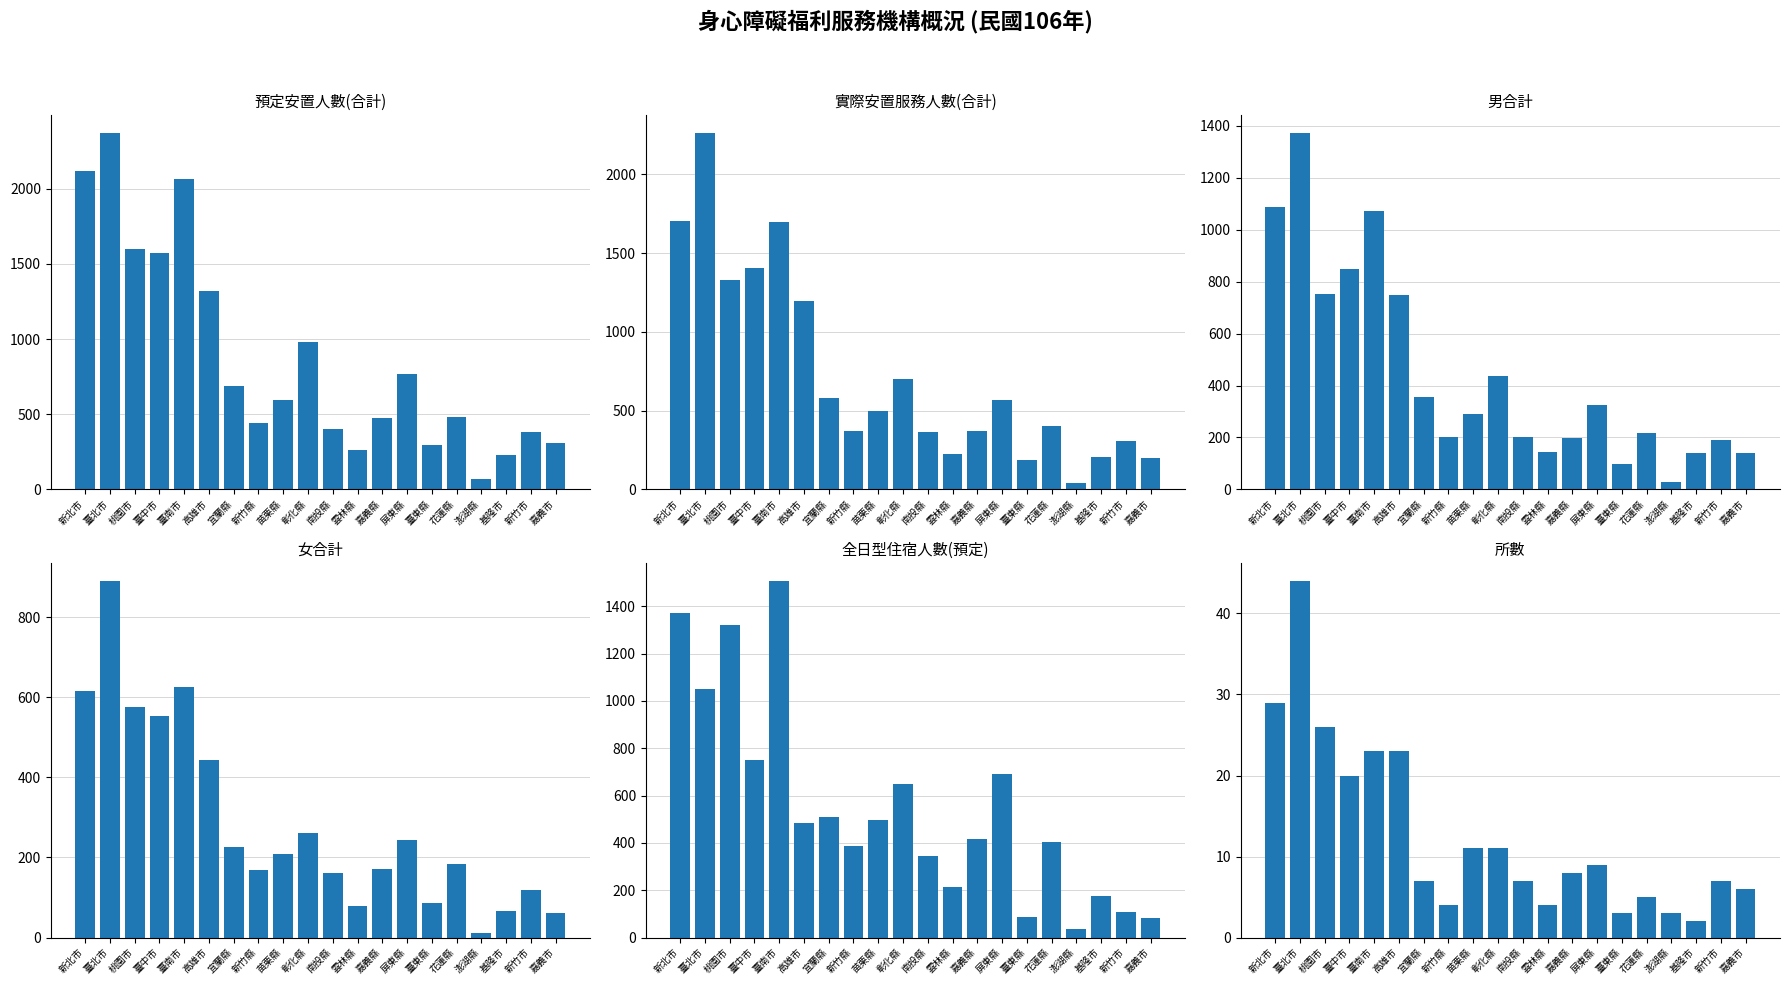

What is the sum of all 預定安置人數(合計) values?

17446